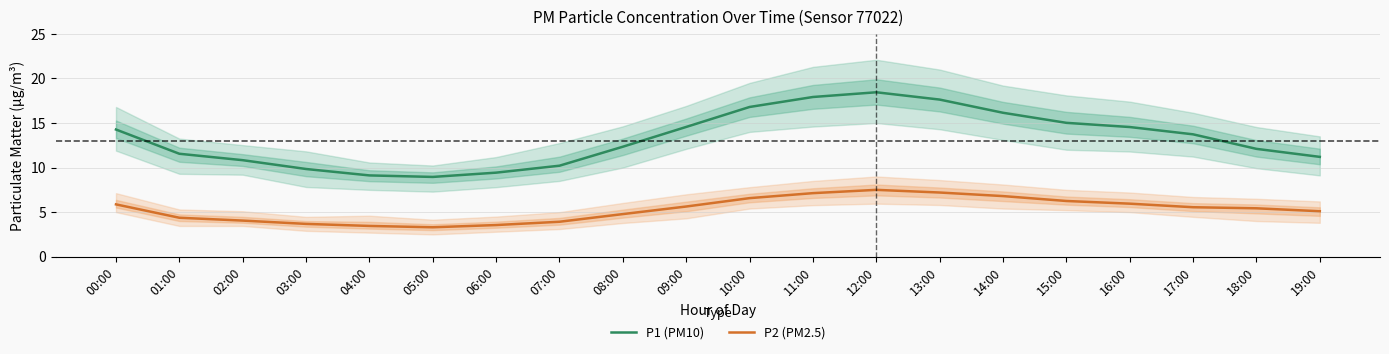

True or false: P2 (PM2.5) has a value of 3.2 at 15:00.

False